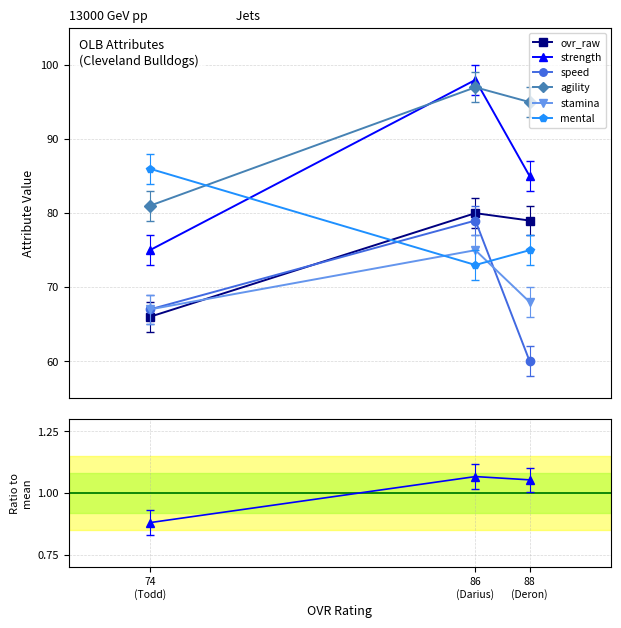

How many lines are shown in the chart?

6